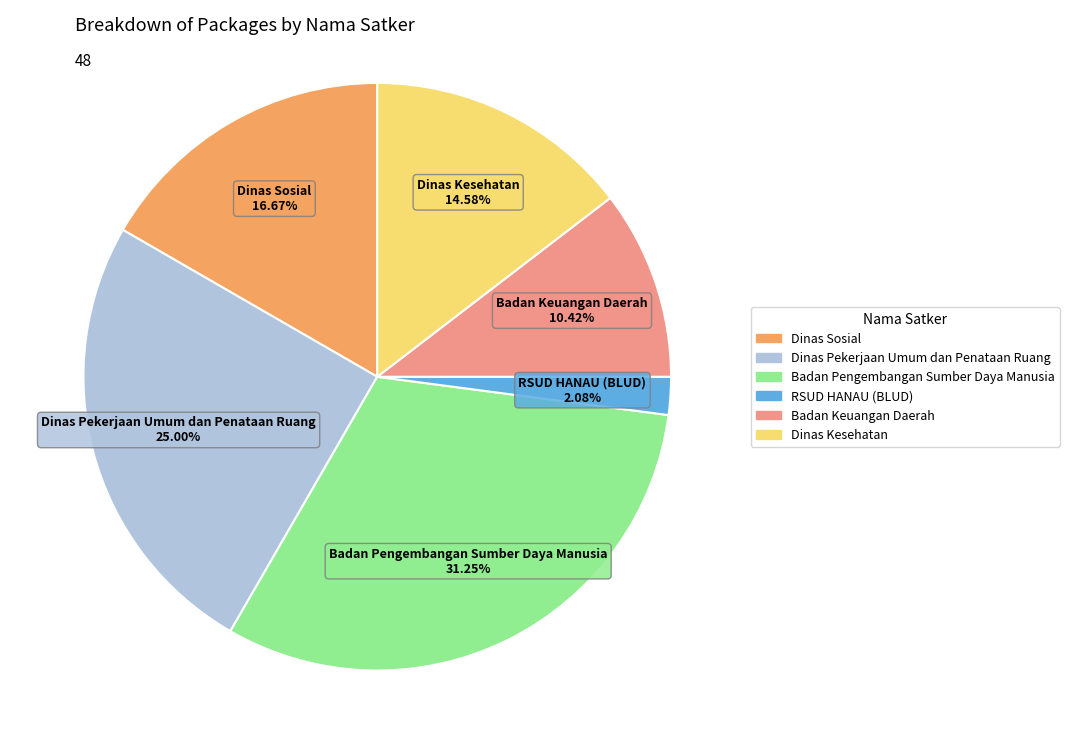

Does any single category account for the majority?

No